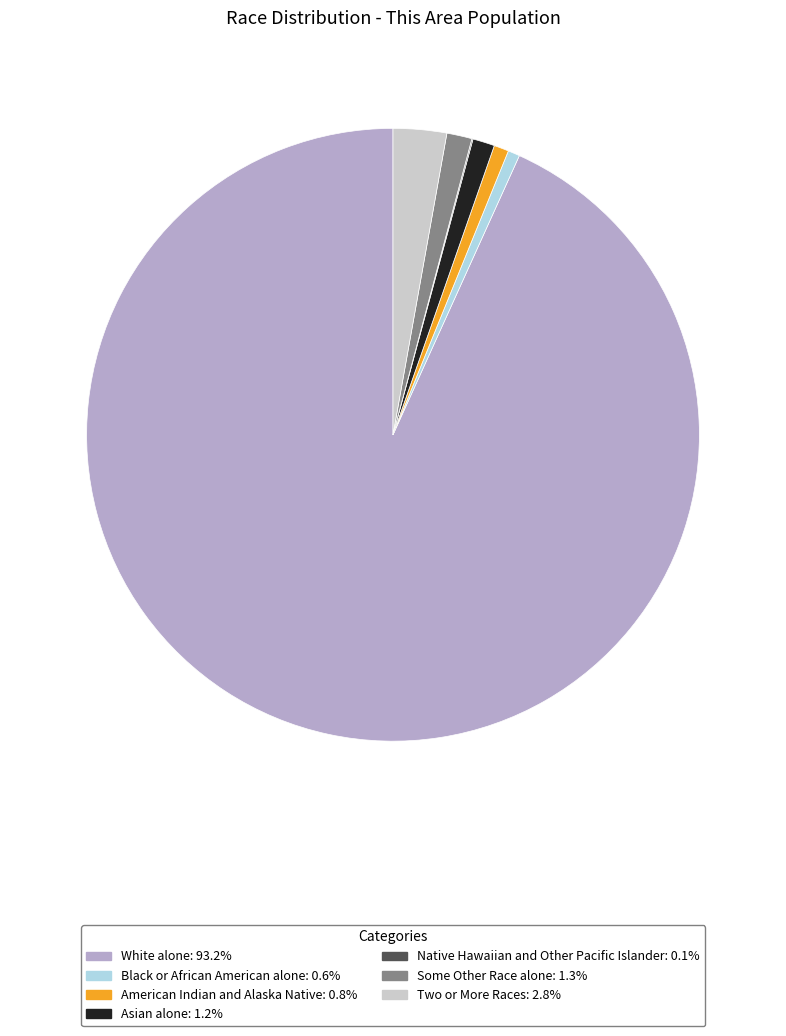

Between Black or African American alone and Two or More Races, which is larger?

Two or More Races